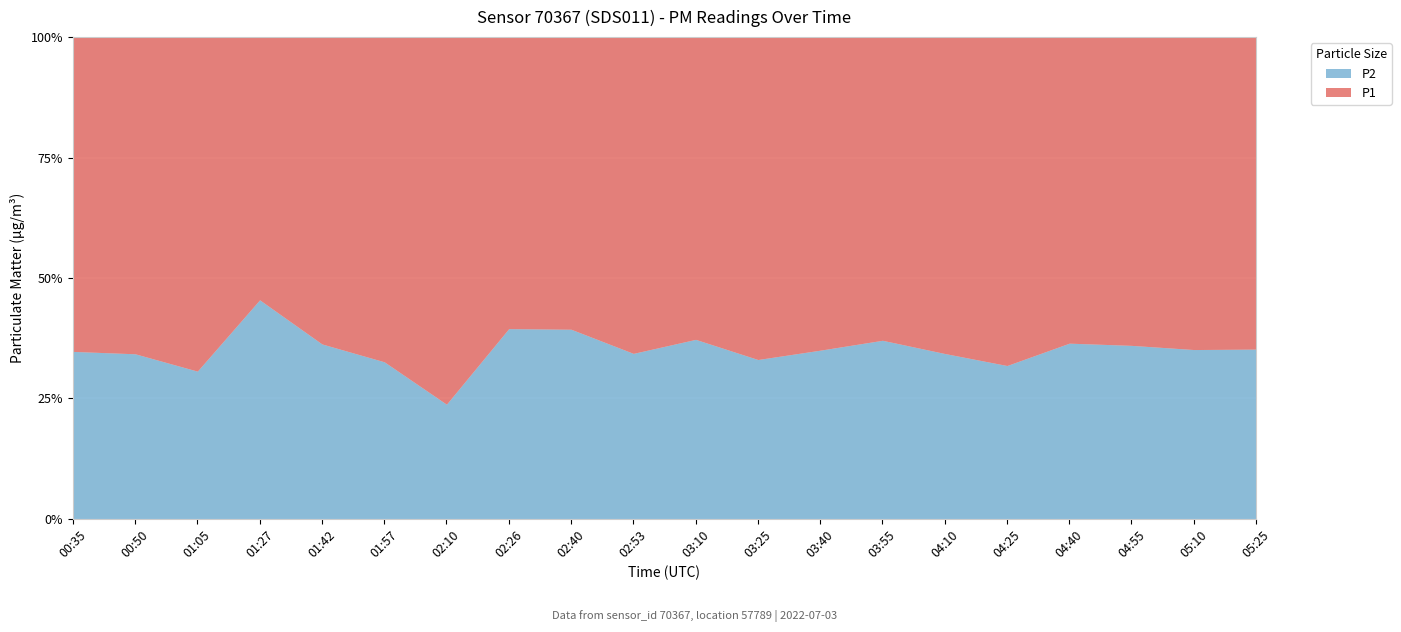

Rank the series by their average value, from highest to lowest.

P1, P2